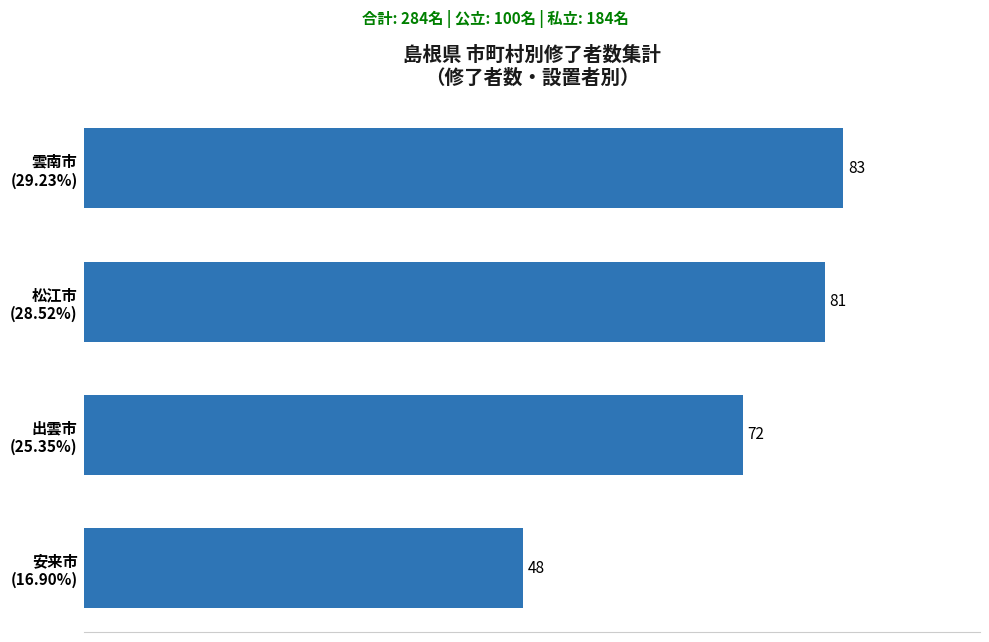

What is the smallest value displayed?

48